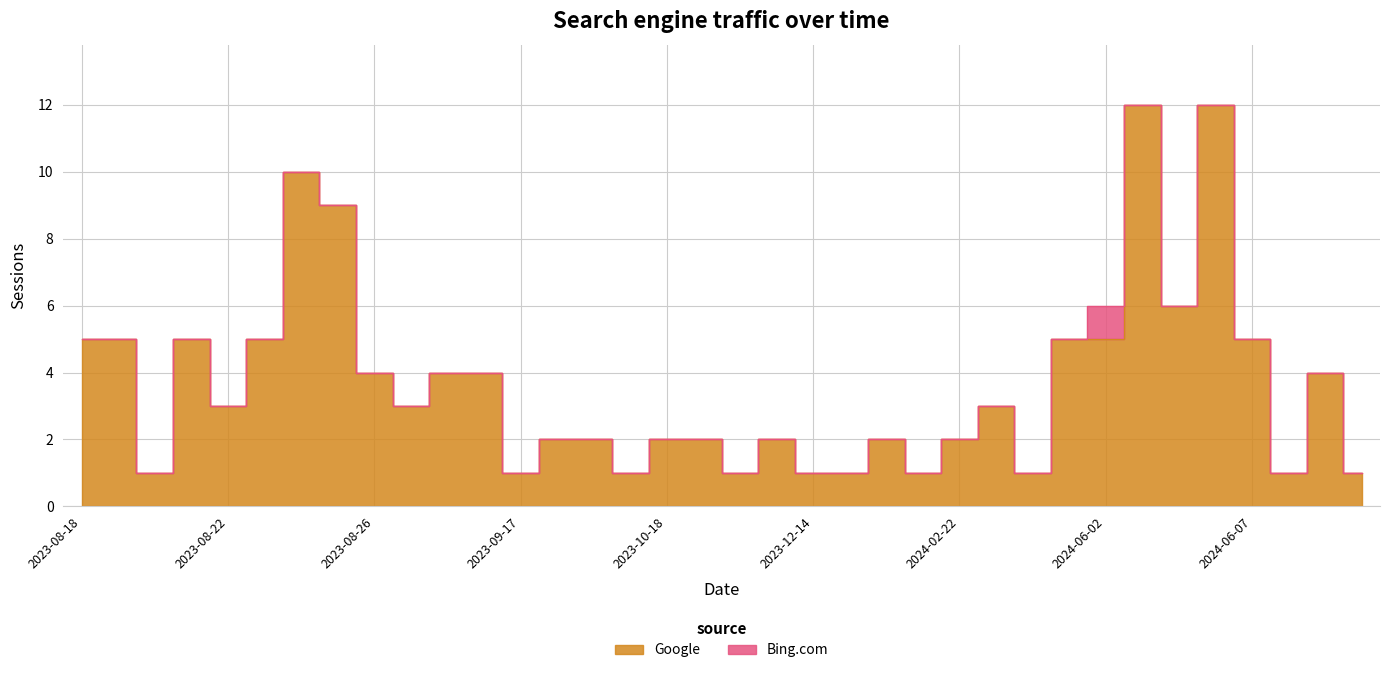

Does the chart have visible grid lines?

Yes